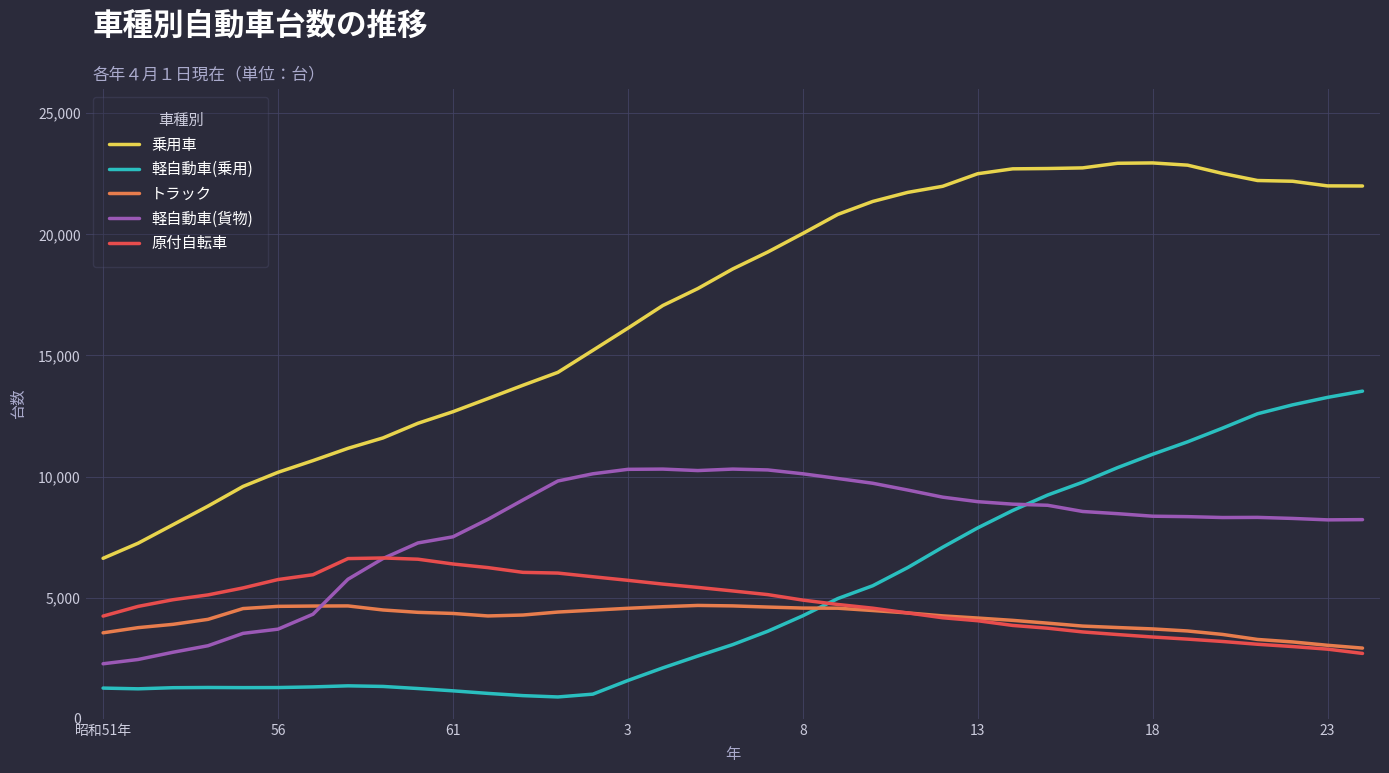

How many lines are shown in the chart?

5